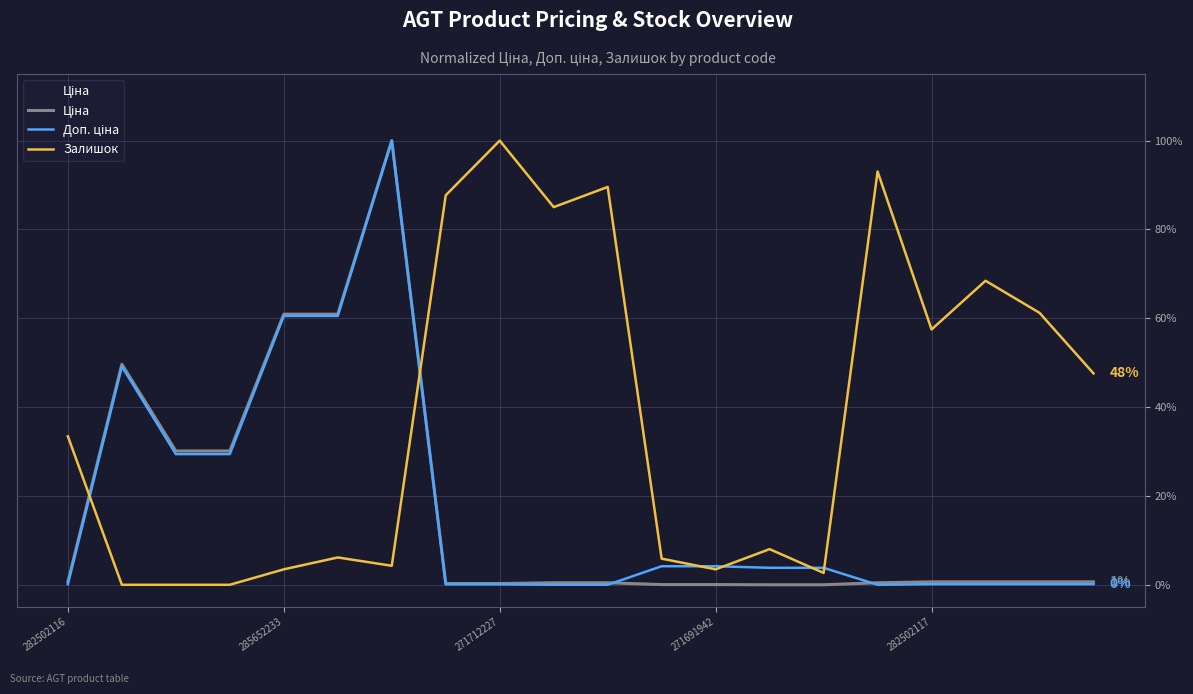

Which series has the largest total across all categories?

Залишок